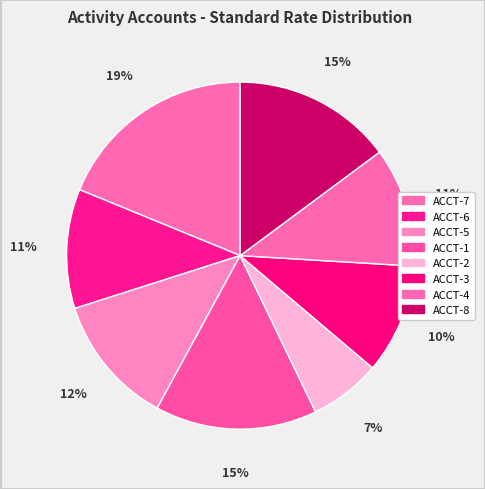

To the nearest percent, what portion does ACCT-2 represent?

7%